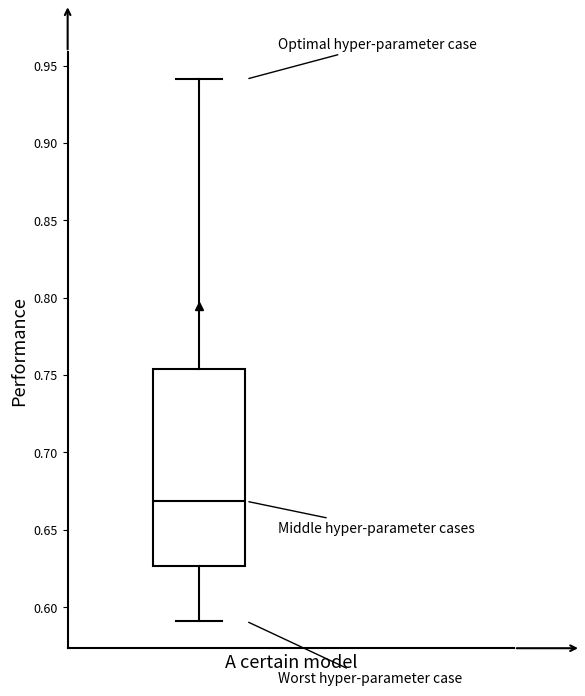

Where is the upper edge of the box on the y-axis? The values are not printed on the chart, so give them approximately, as read against the axis.

0.755